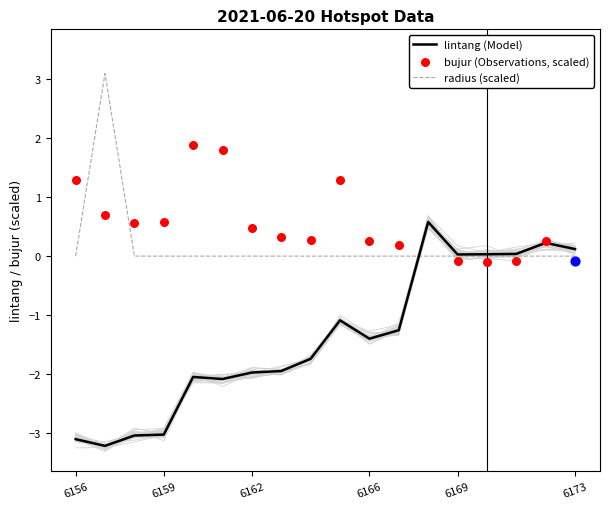

Is the value of radius (scaled) at 15 greater than the value of lintang (Model) at 15?

No